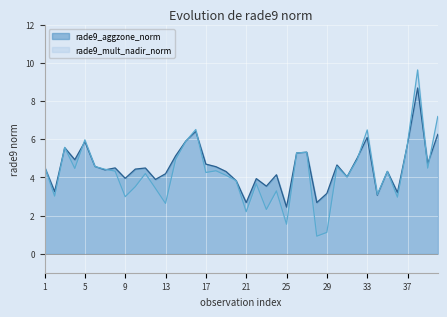

At 36, list the series in order from largest to smallest.

rade9_aggzone_norm, rade9_mult_nadir_norm